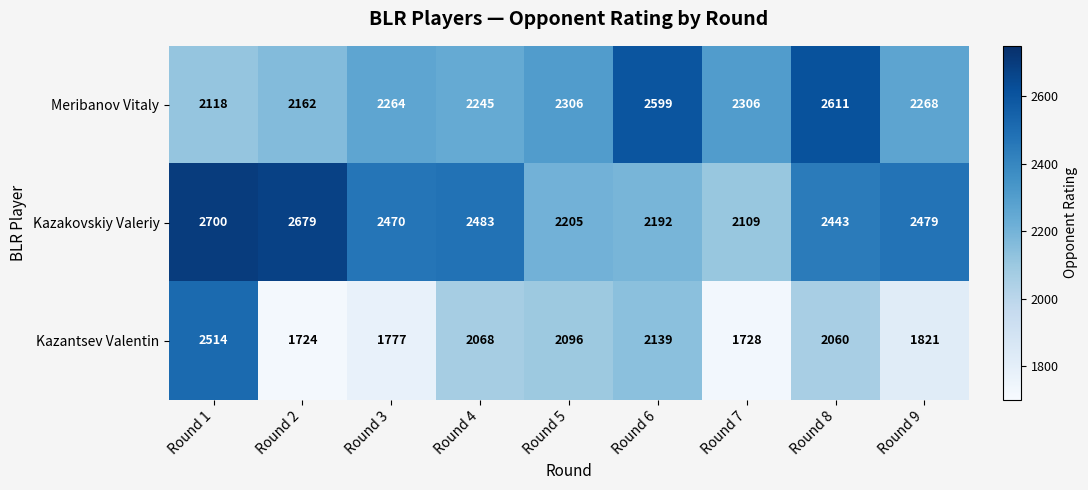

What is the total value across all series at Round 3?

6511